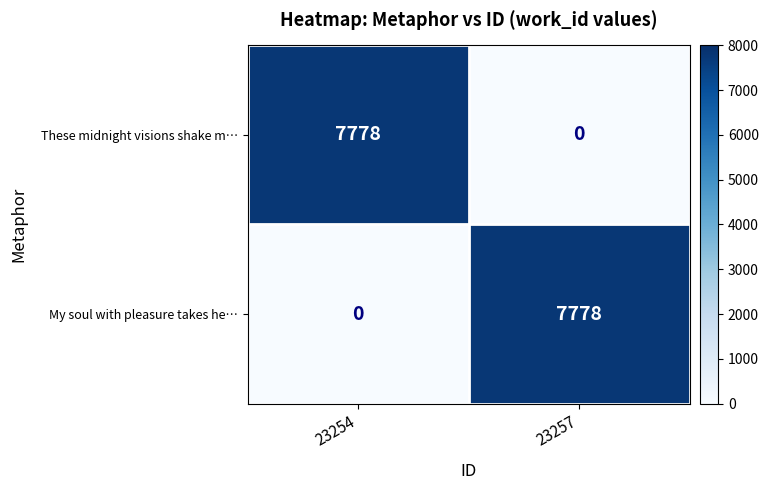

What is the difference between the highest and lowest values at 23257?

7778